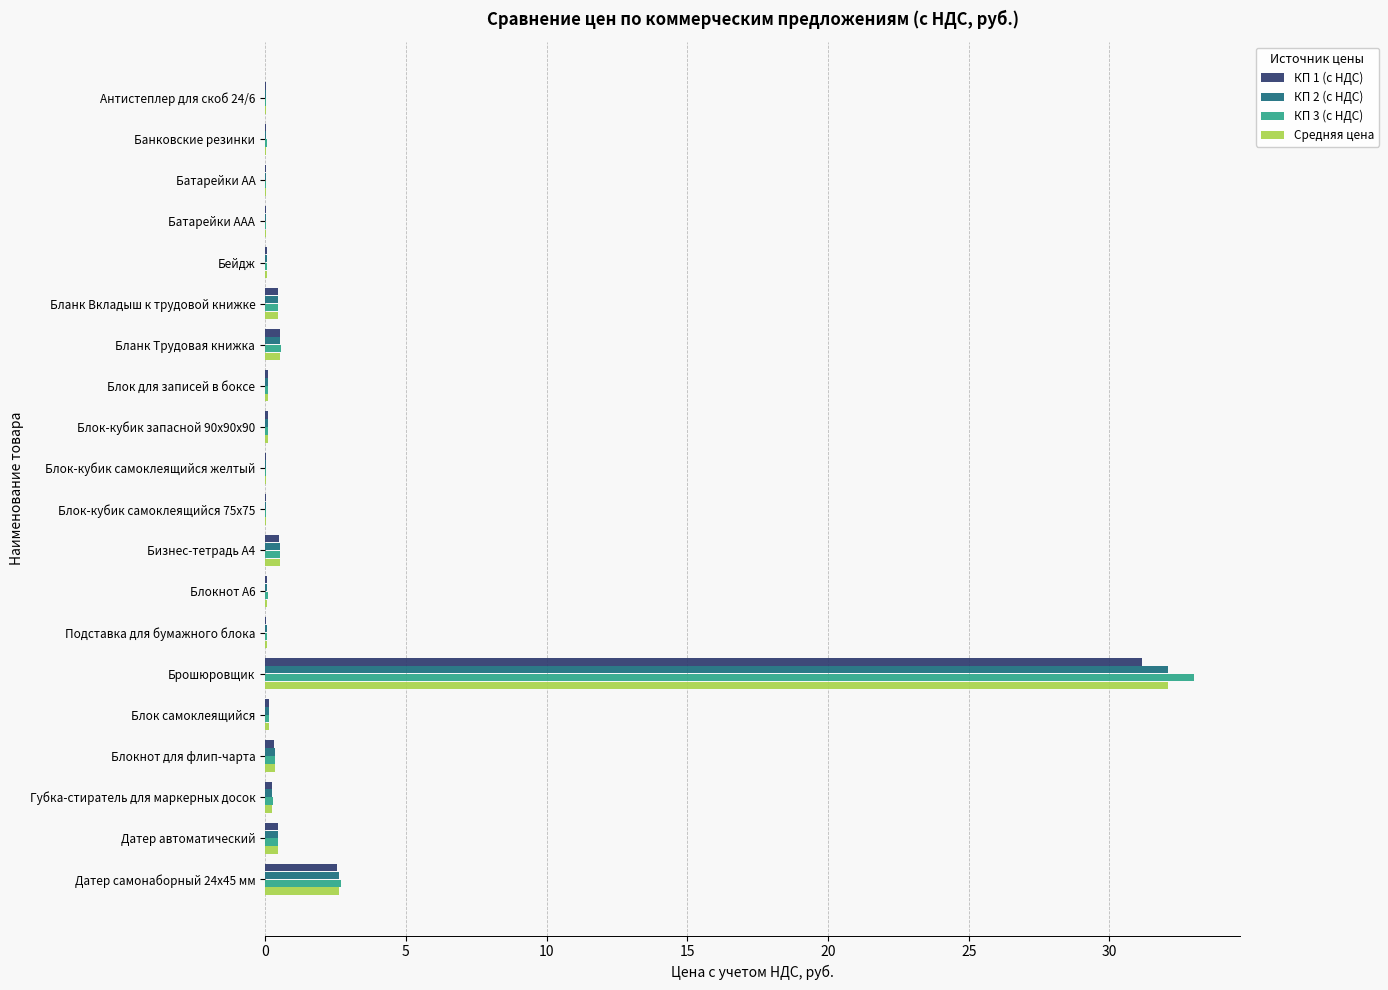

At which category is the sum across all series the highest?

Брошюровщик